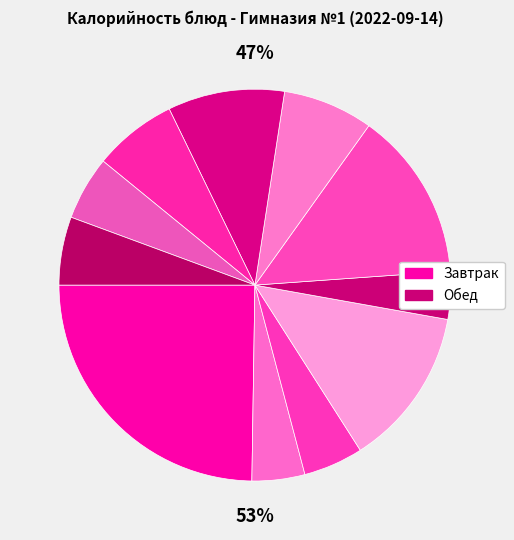

How many segments does this pie chart have?

11